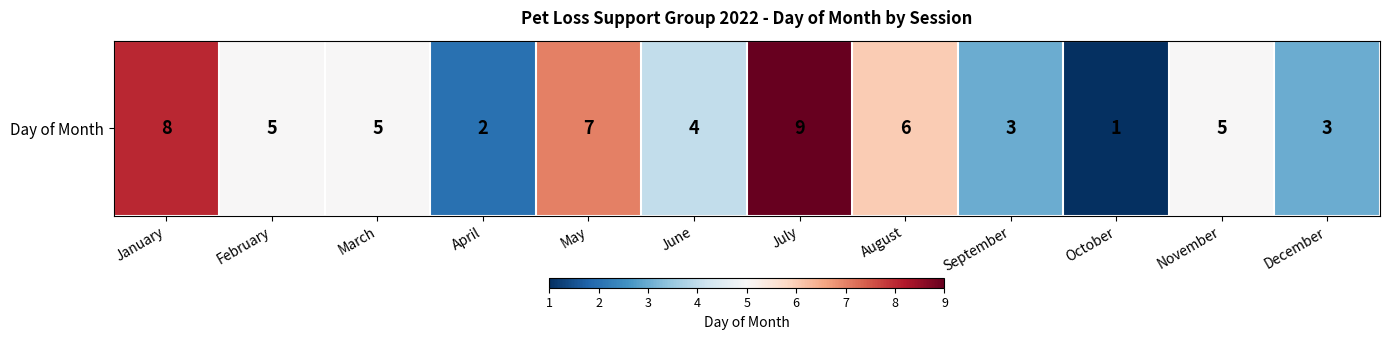

What is the change in value from January to December?

-5